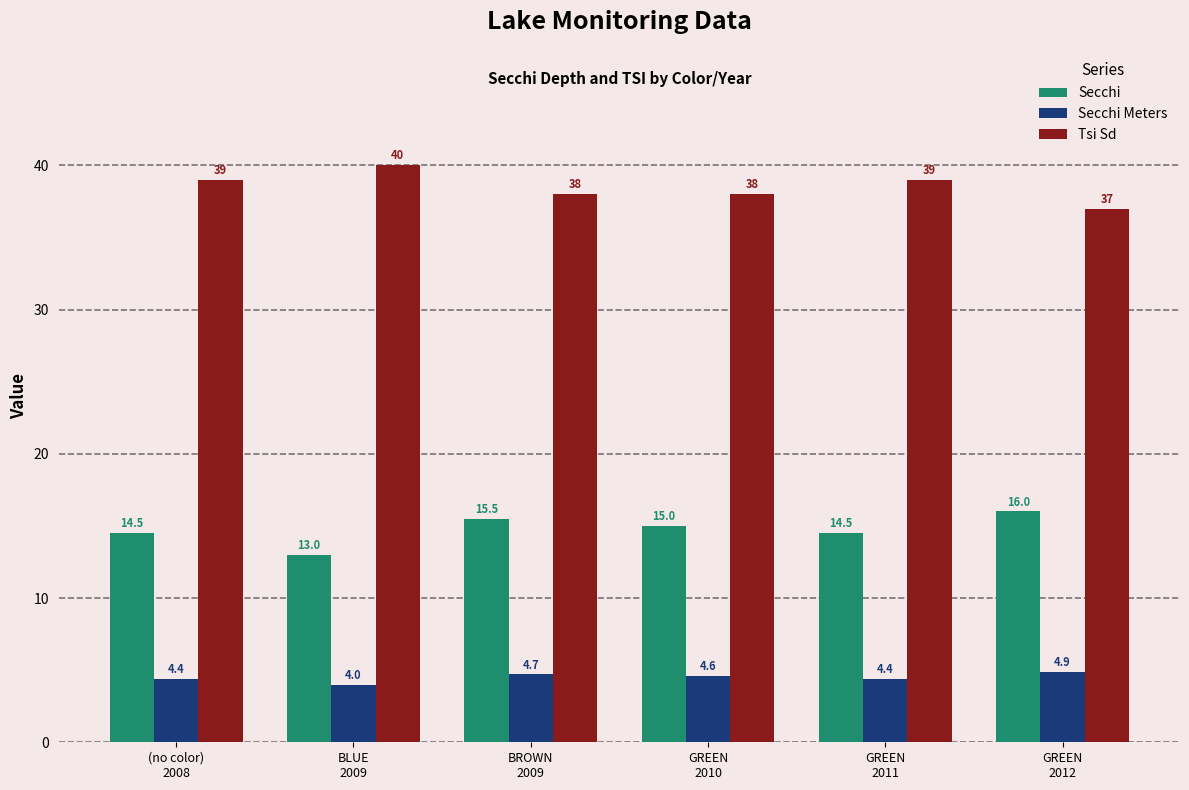

Which label corresponds to the largest value in the chart?

BLUE
2009